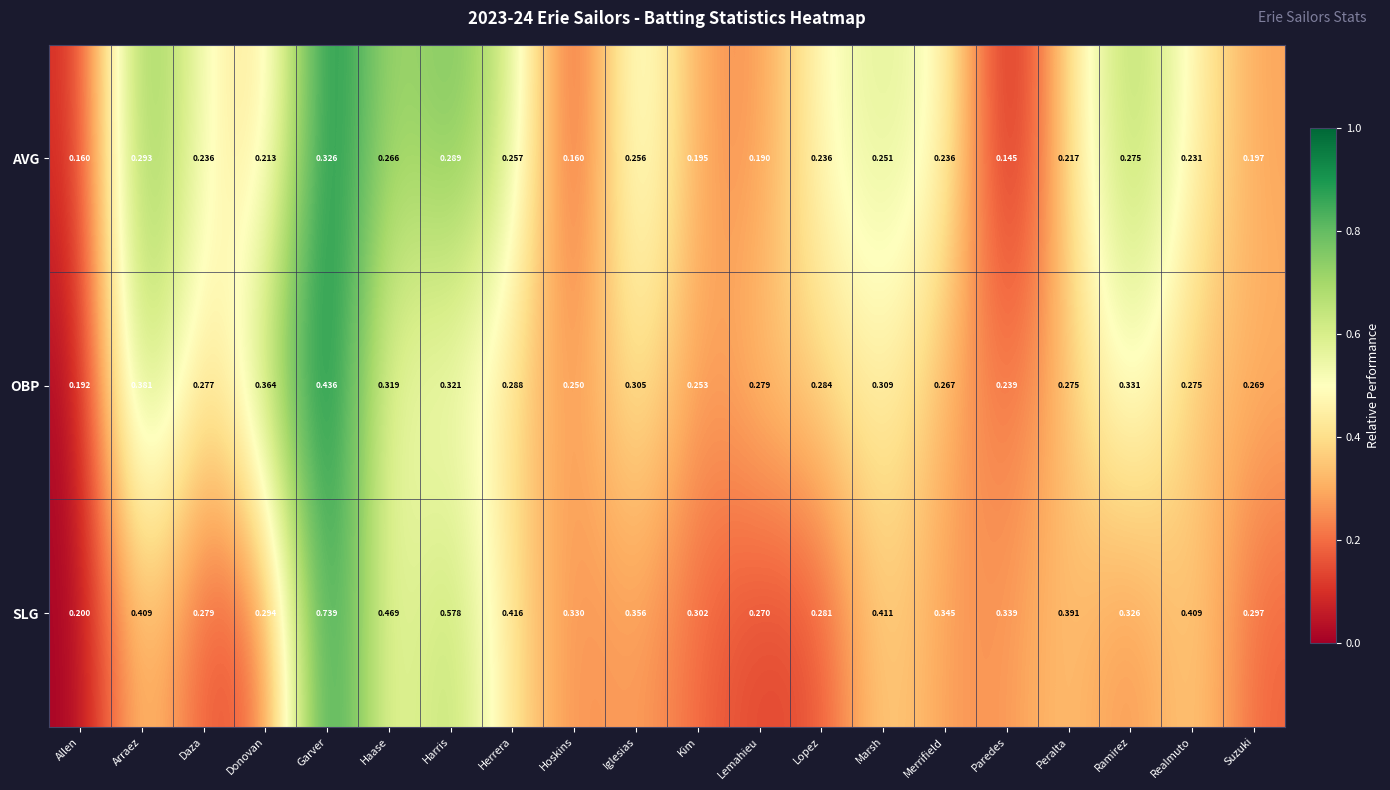

Which series has the largest total across all categories?

SLG